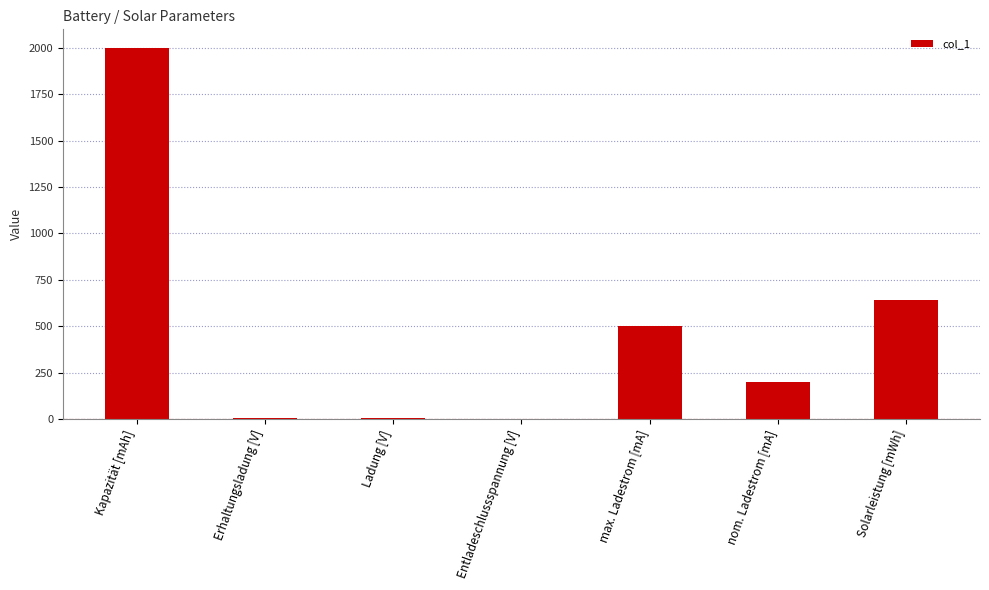

At which label is the value closest to 1001?

Solarleistung [mWh]